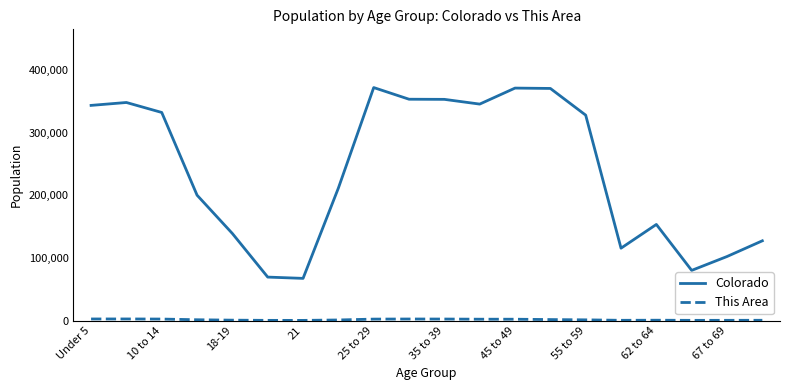

Which series has the largest range (max minus min)?

Colorado